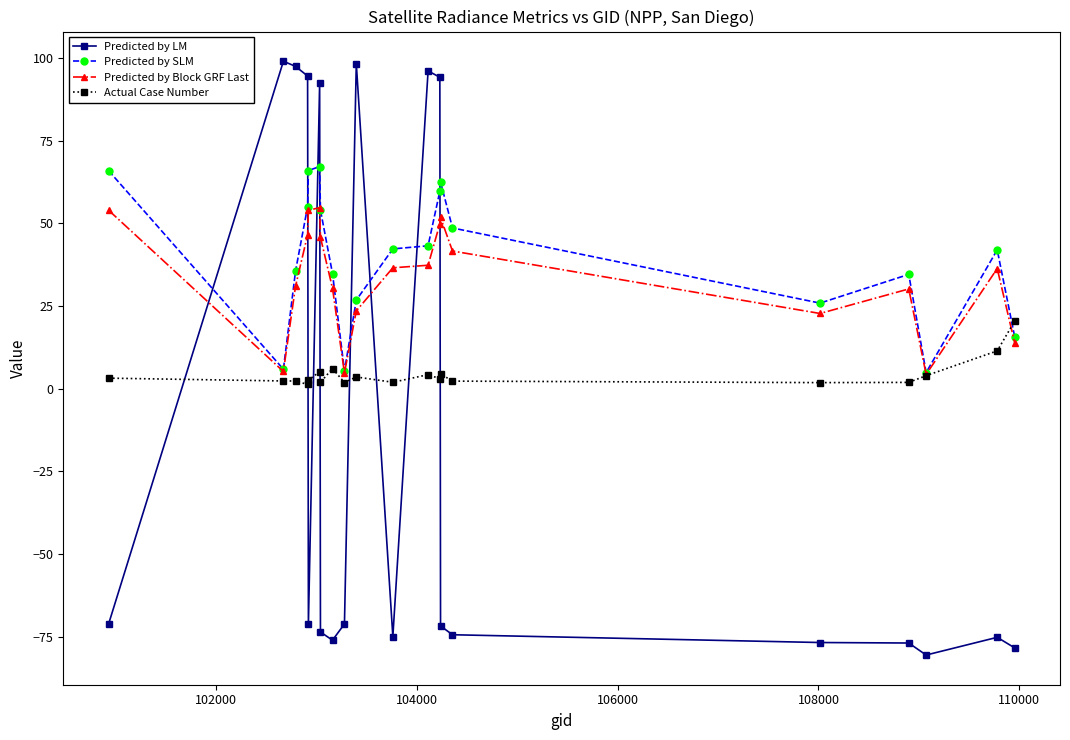

True or false: Predicted by LM has more than 2 points higher than both neighbors.

True